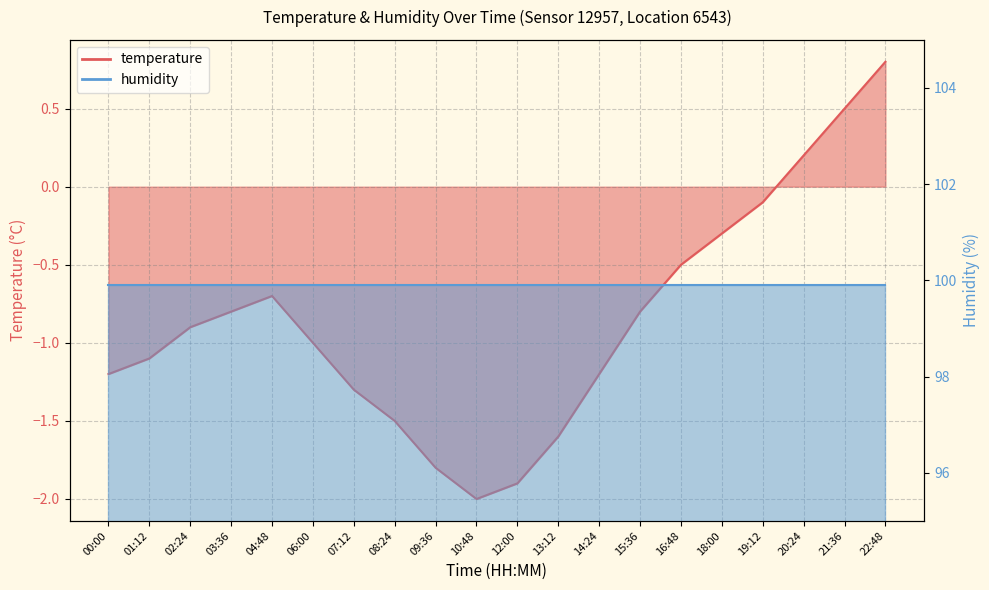

What is the difference between the maximum and minimum values?

2.8